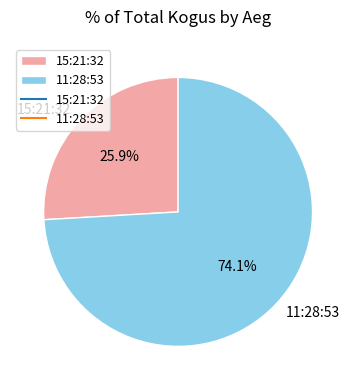

Between 11:28:53 and 15:21:32, which is larger?

11:28:53